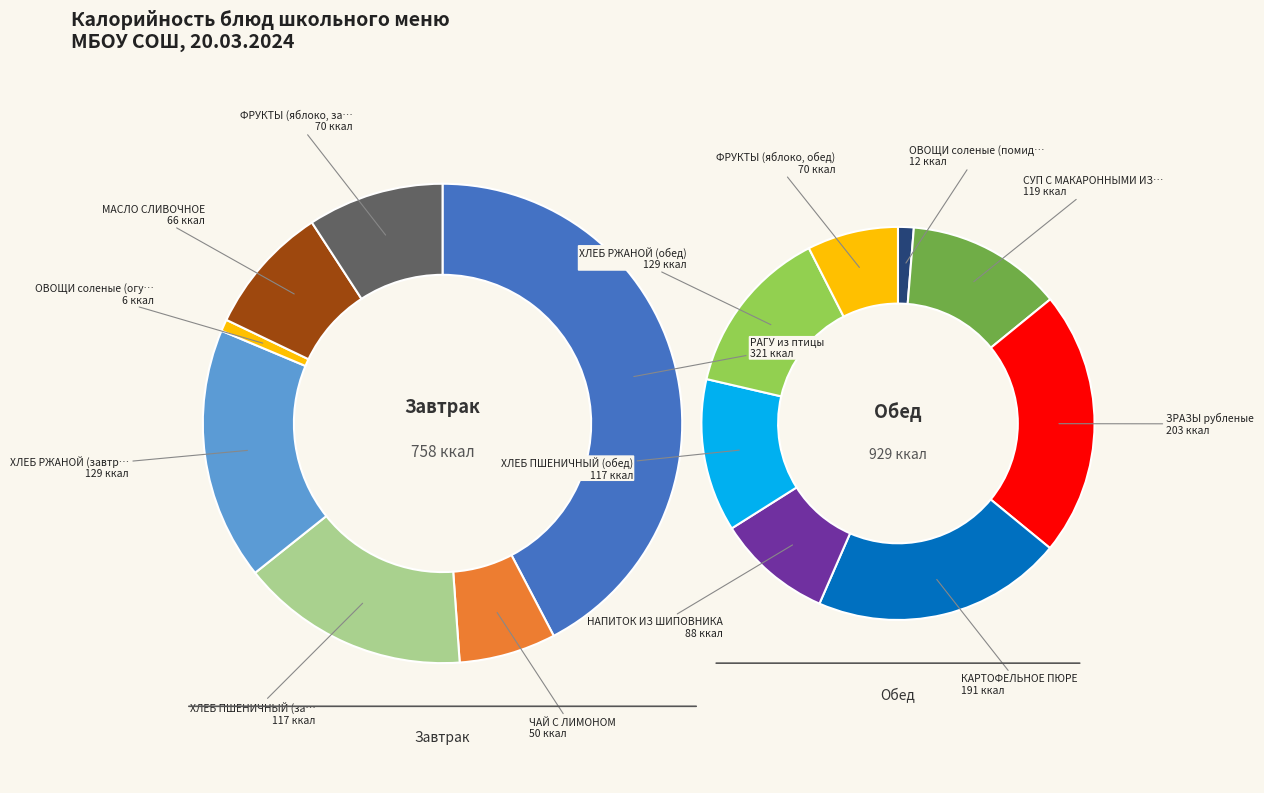

Which category has the biggest portion of the pie?

РАГУ из птицы